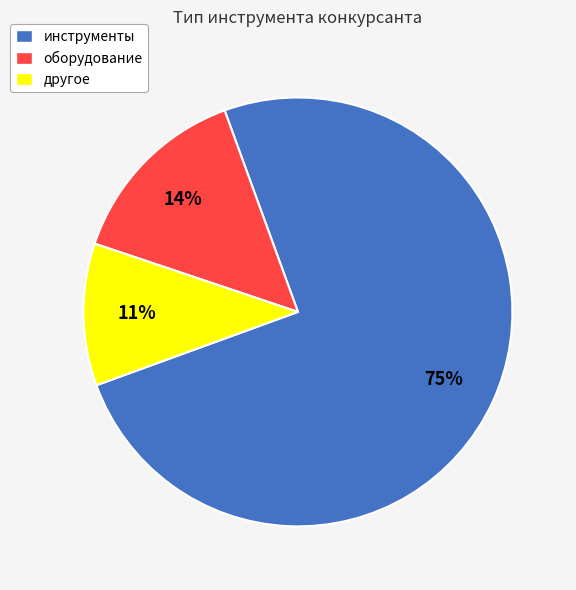

To the nearest percent, what portion does другое represent?

11%